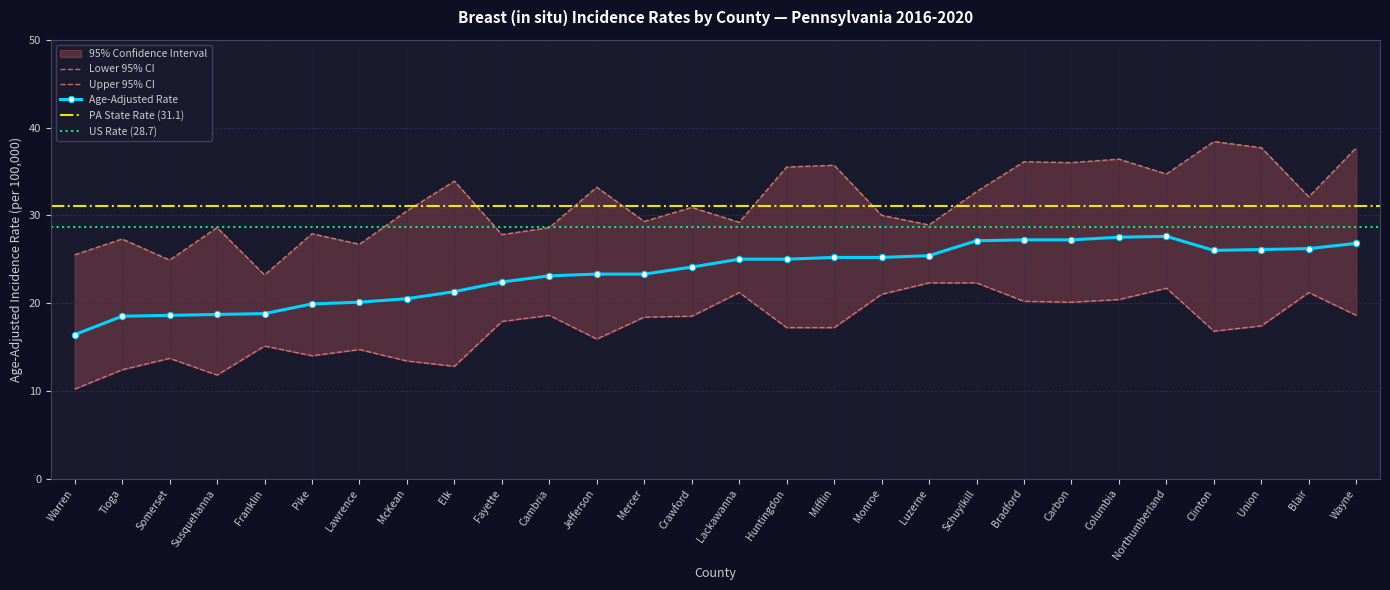

What is the sum of all Upper 95% CI values?

879.4